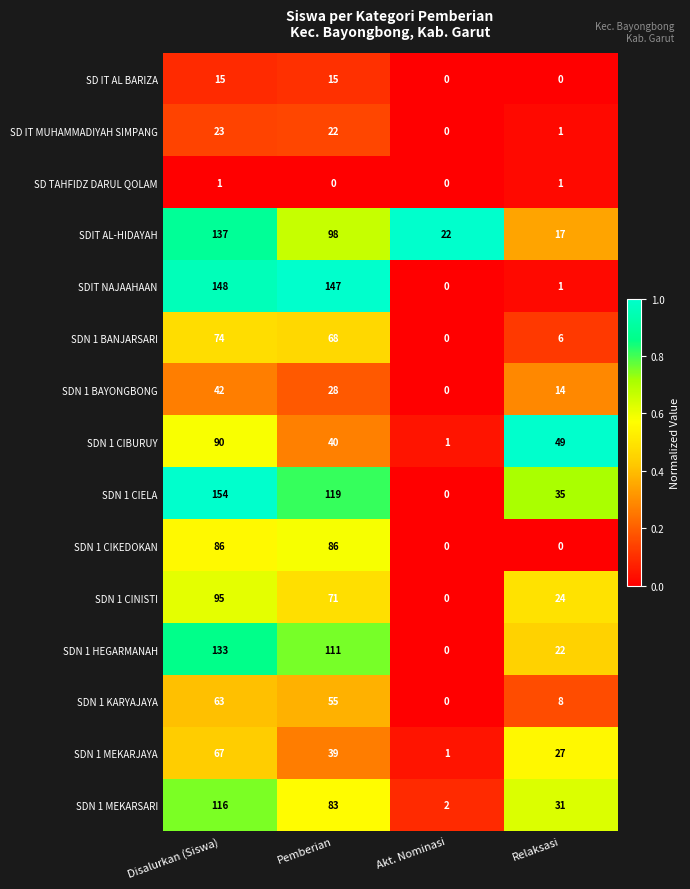

The SDN 1 CIKEDOKAN series shows -58 at Relaksasi. True or false?

False